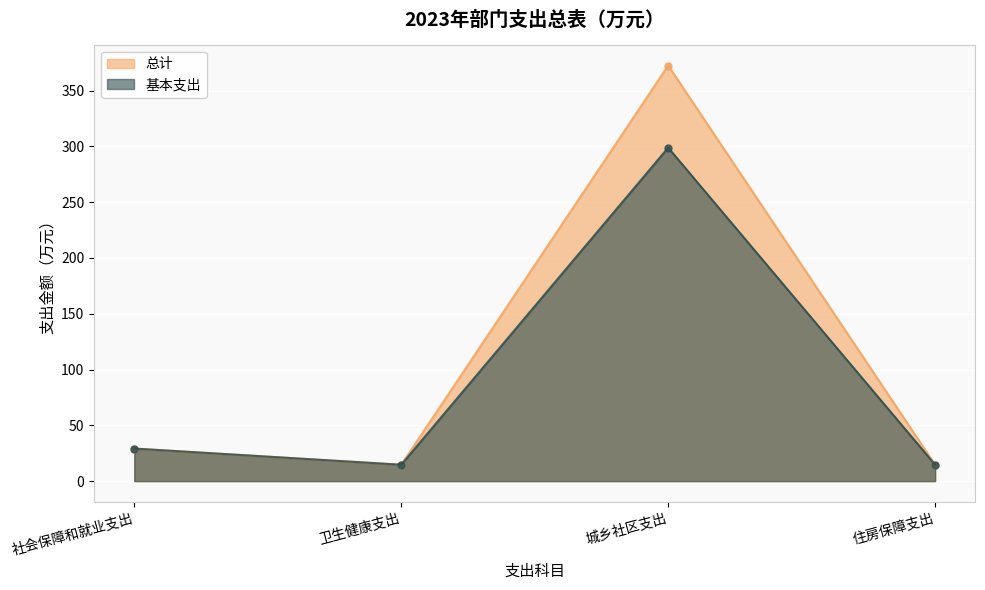

What is the lowest value of the 总计 series?

14.7